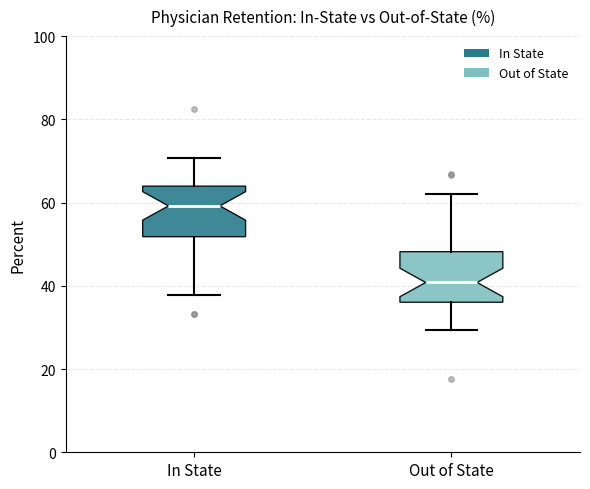

Which box's median line is the highest?

In State